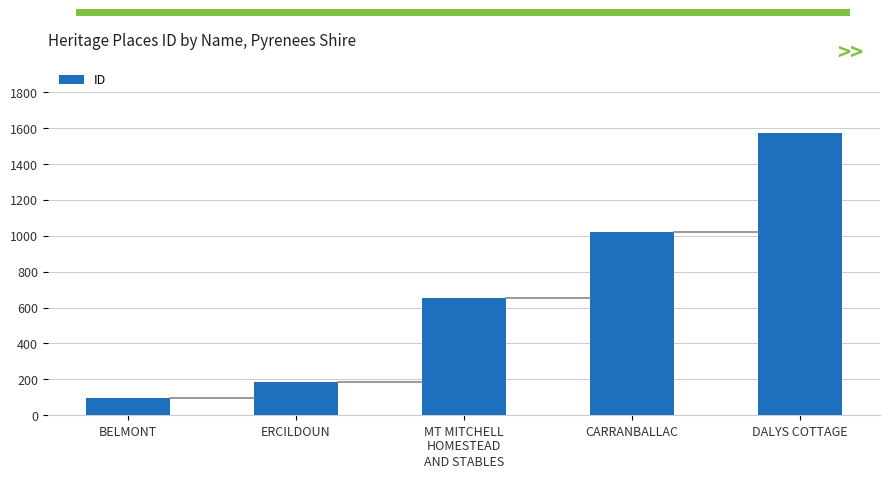

Reading left to right, what are all the values shown in this chart?

95	184	652	1023	1572